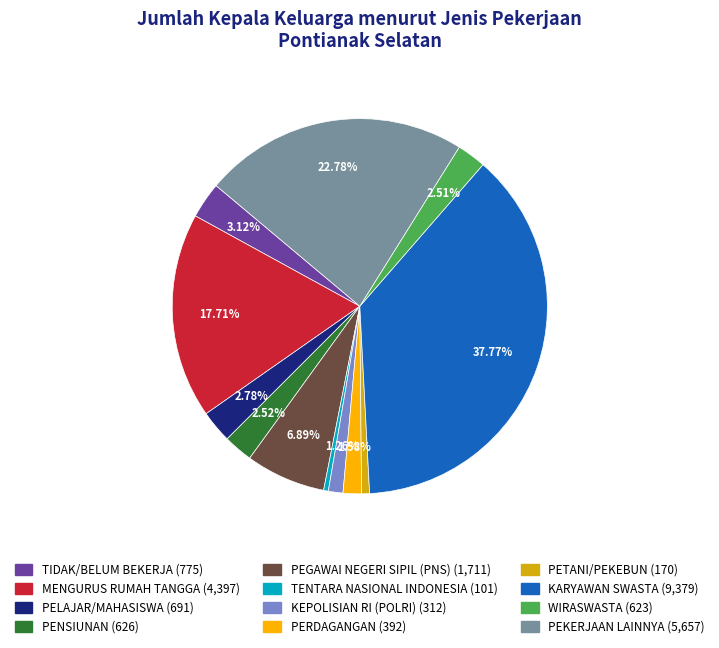

Count the number of slices in the pie.

12